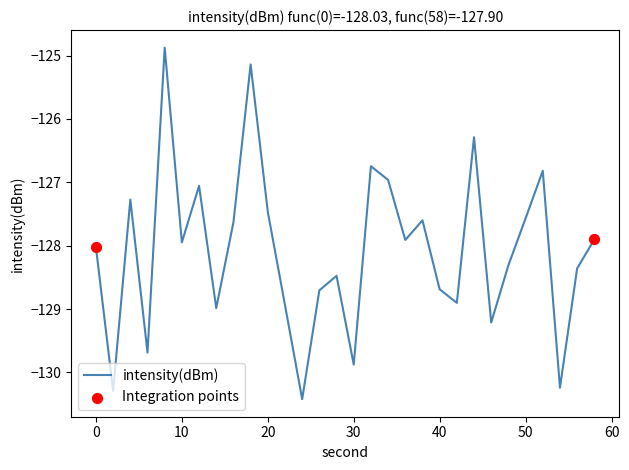

What is the maximum value shown in the chart?

-124.9